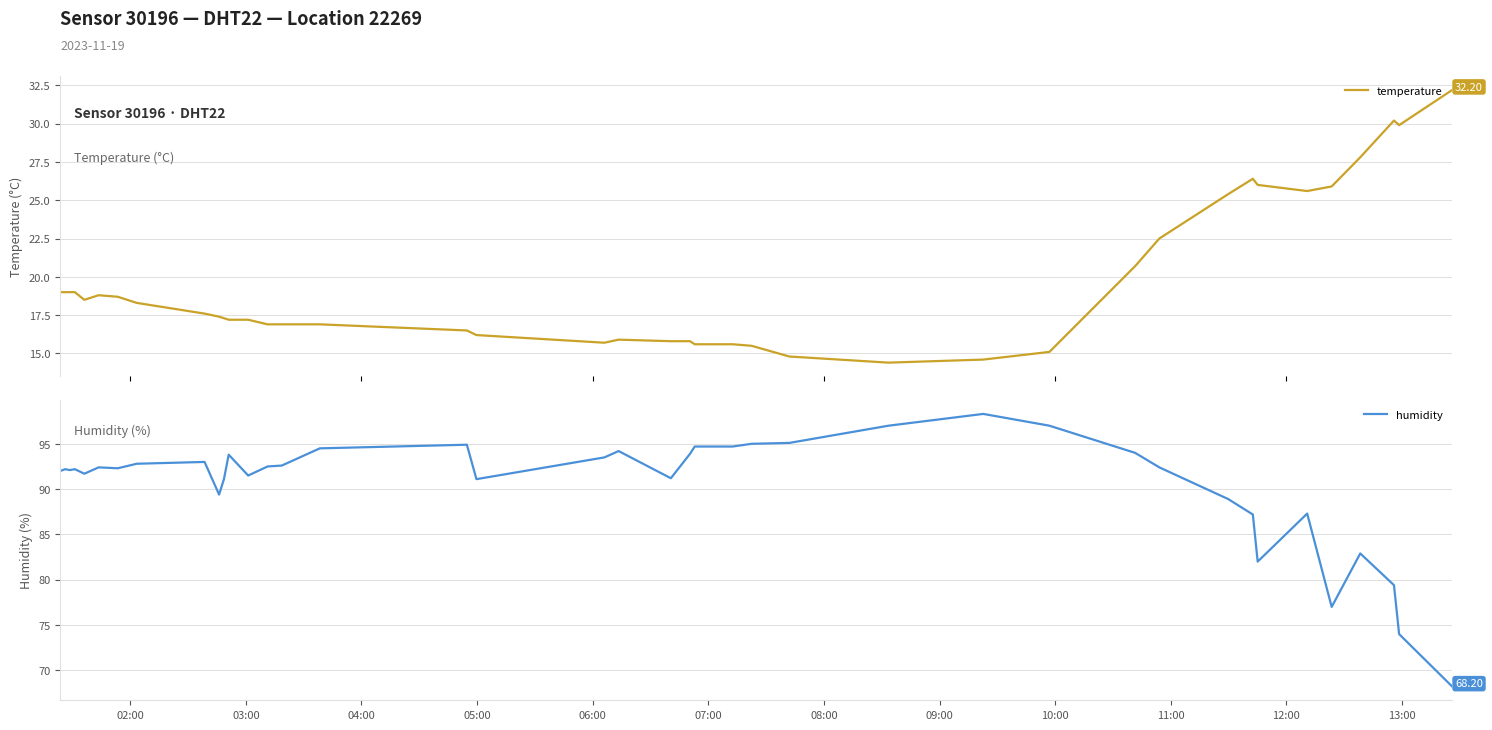

Is this an area chart (filled region under the line)?

No